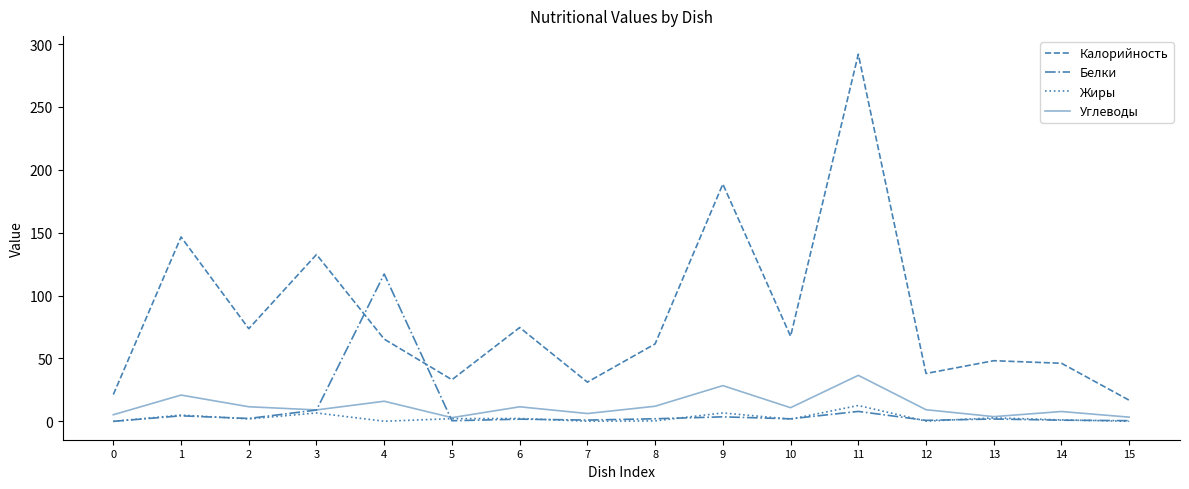

Count the number of categories in the chart.

16